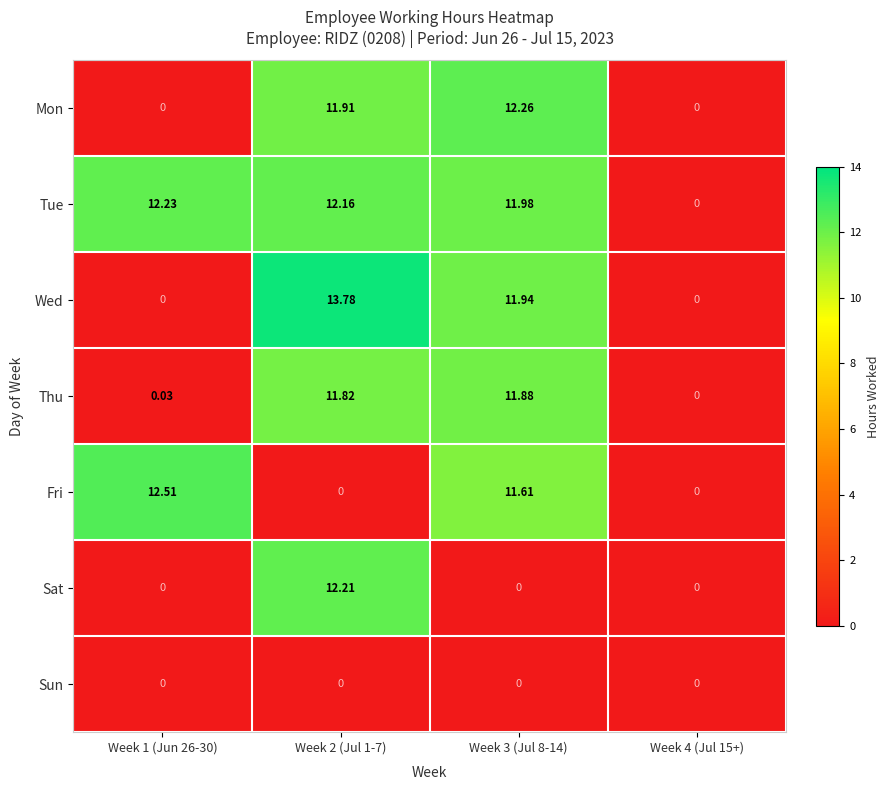

List the series in order of their peak value, highest first.

Wed, Fri, Mon, Tue, Sat, Thu, Sun